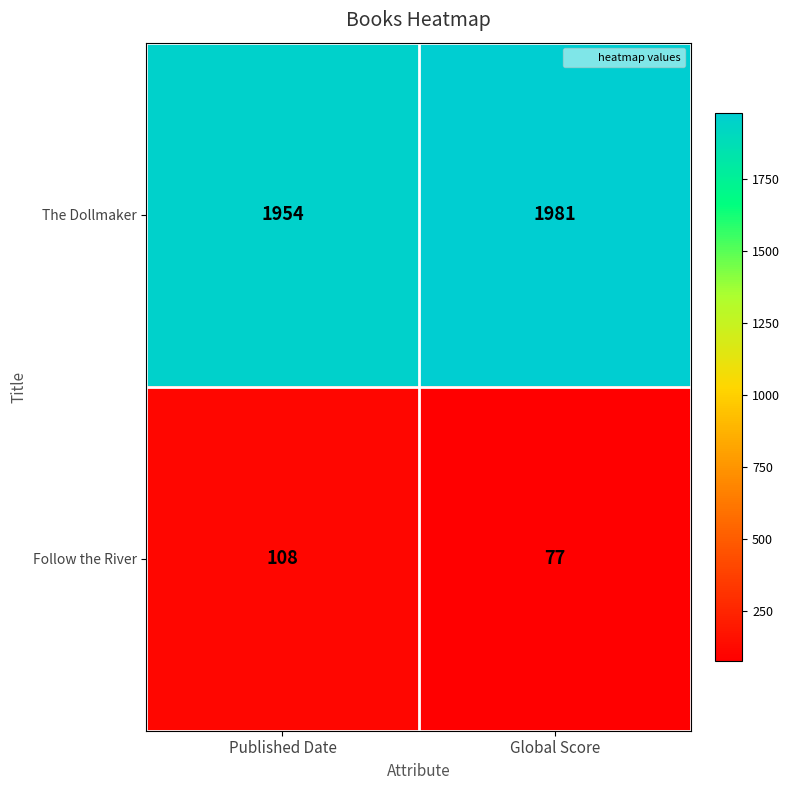

What is the difference between the maximum and minimum values in the Follow the River series?

31